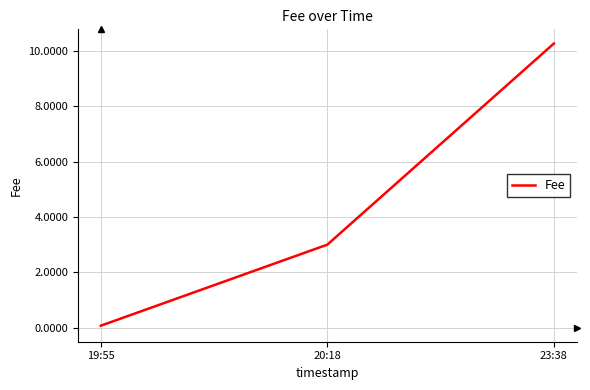

Count the number of data series in this chart.

1